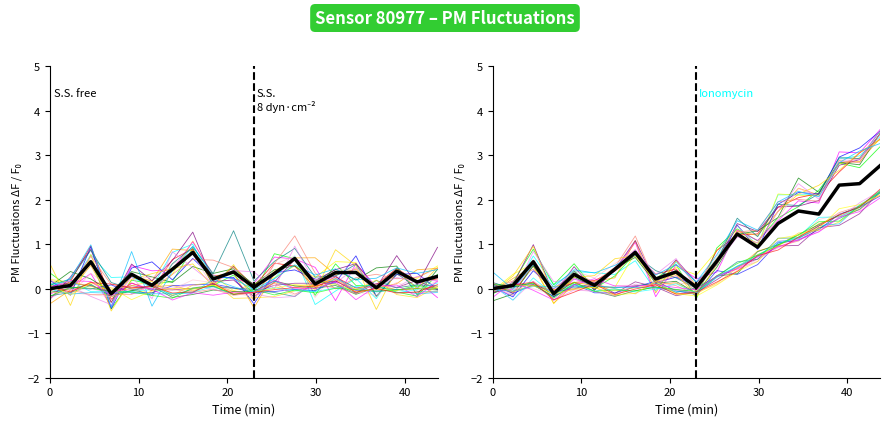

What is the change in value from 00:07 to 00:11?

+0.2